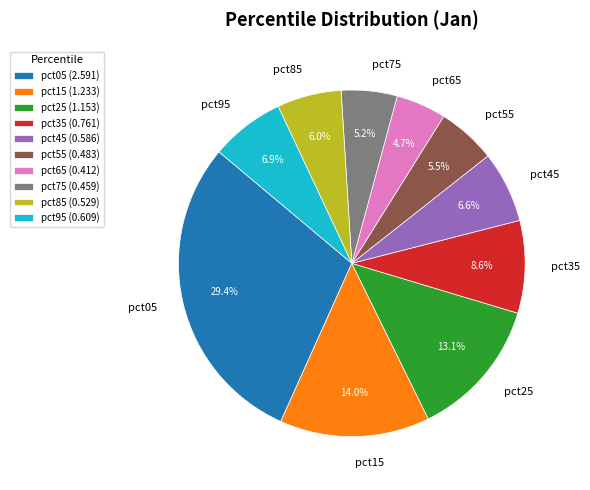

Which slice is the smallest?

pct65